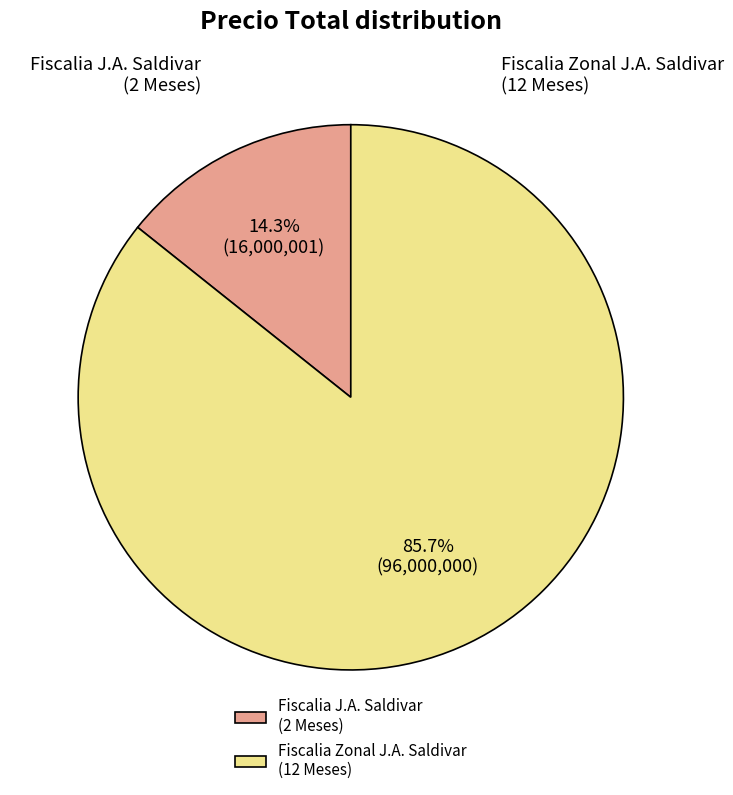

Approximately how many times larger is the value at Fiscalia Zonal J.A. Saldivar (12 Meses) compared to Fiscalia J.A. Saldivar (2 Meses)?

6.0